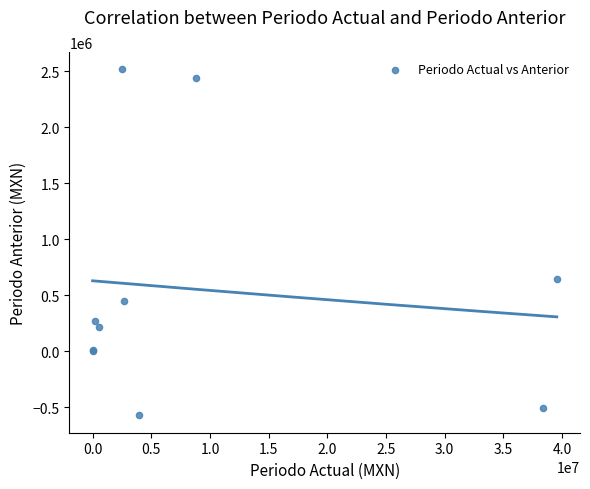

What Y value in the scatter plot is closest to 972016?

643003.9